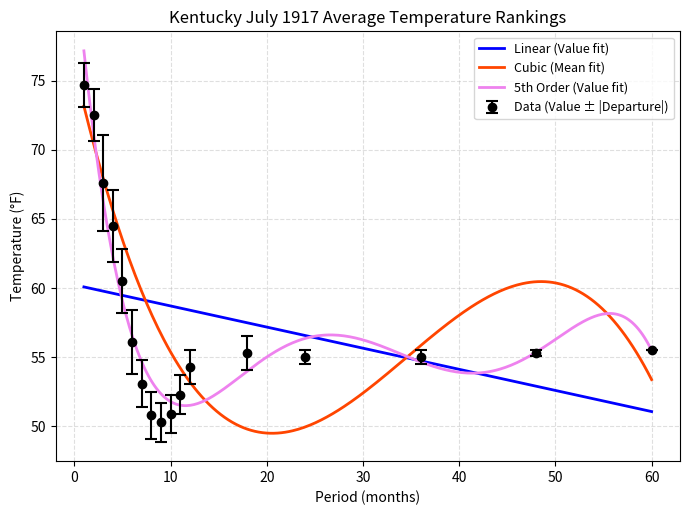

Reading right to left, transcribe all the data shown in this chart.

Value: 55.5	55.3	55.0	55.0	55.3	54.3	52.3	50.9	50.3	50.8	53.1	56.1	60.5	64.5	67.6	72.5	74.7
1901-2000 Mean: 55.5	55.5	55.5	55.5	56.5	55.5	53.7	52.3	51.7	52.5	54.8	58.4	62.8	67.1	71.1	74.4	76.3